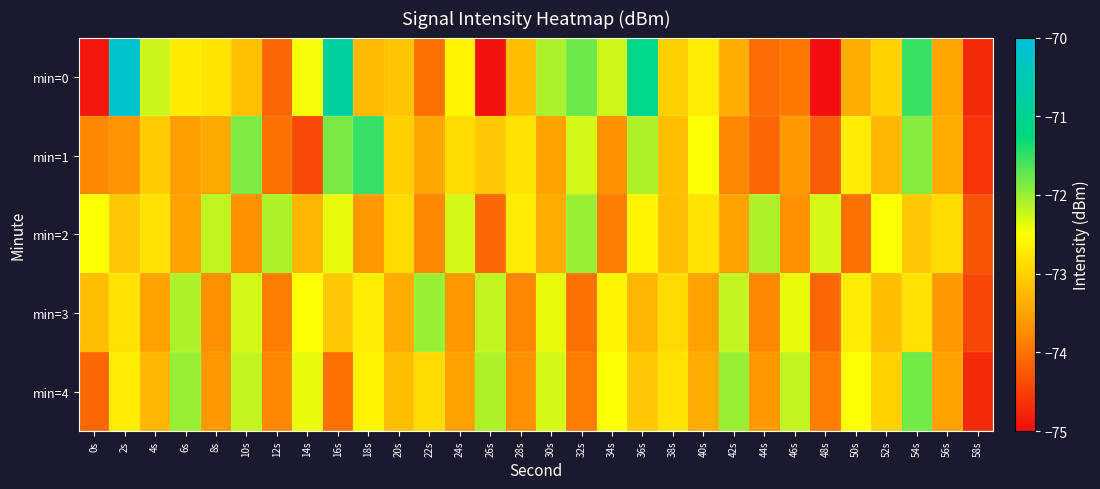

How many data points does each series have?

30